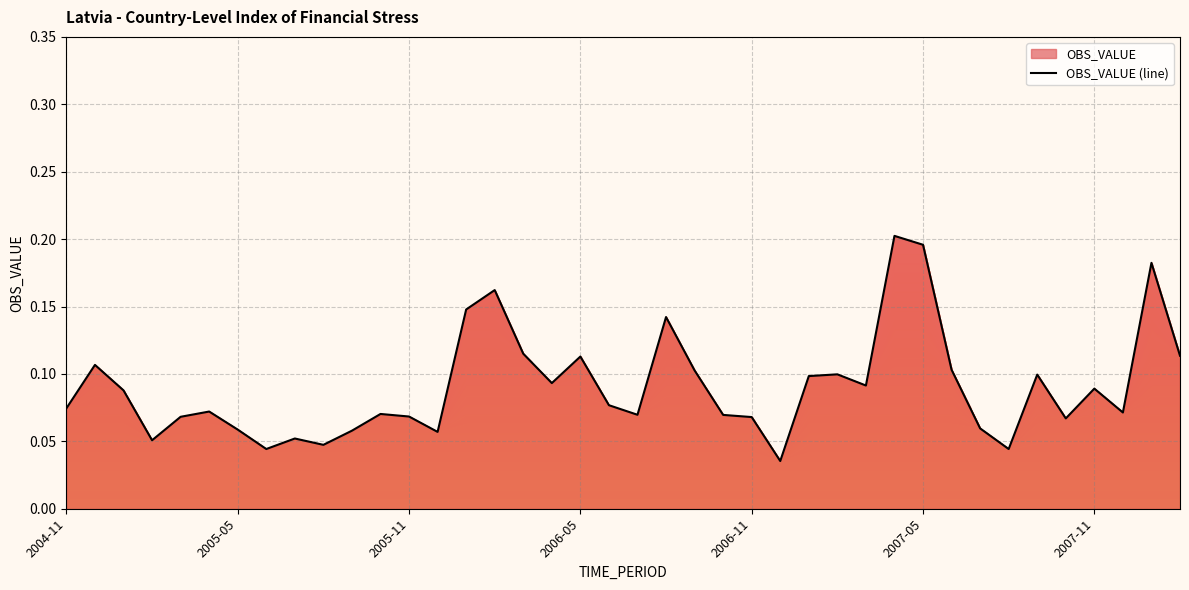

Which has a higher value, 33 or 32?

32